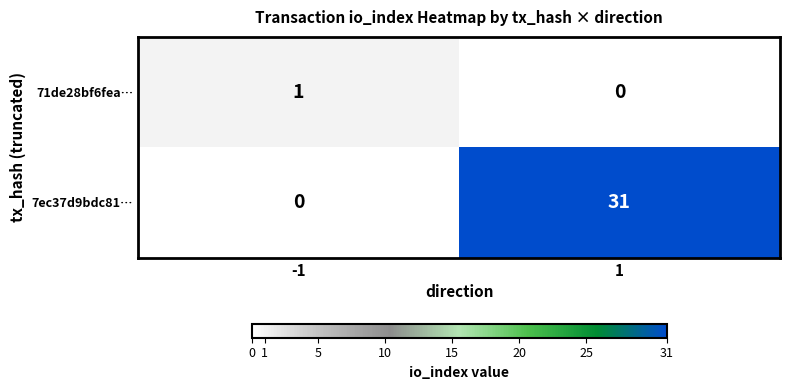

Rank the series at -1 from lowest to highest value.

7ec37d9bdc81…, 71de28bf6fea…